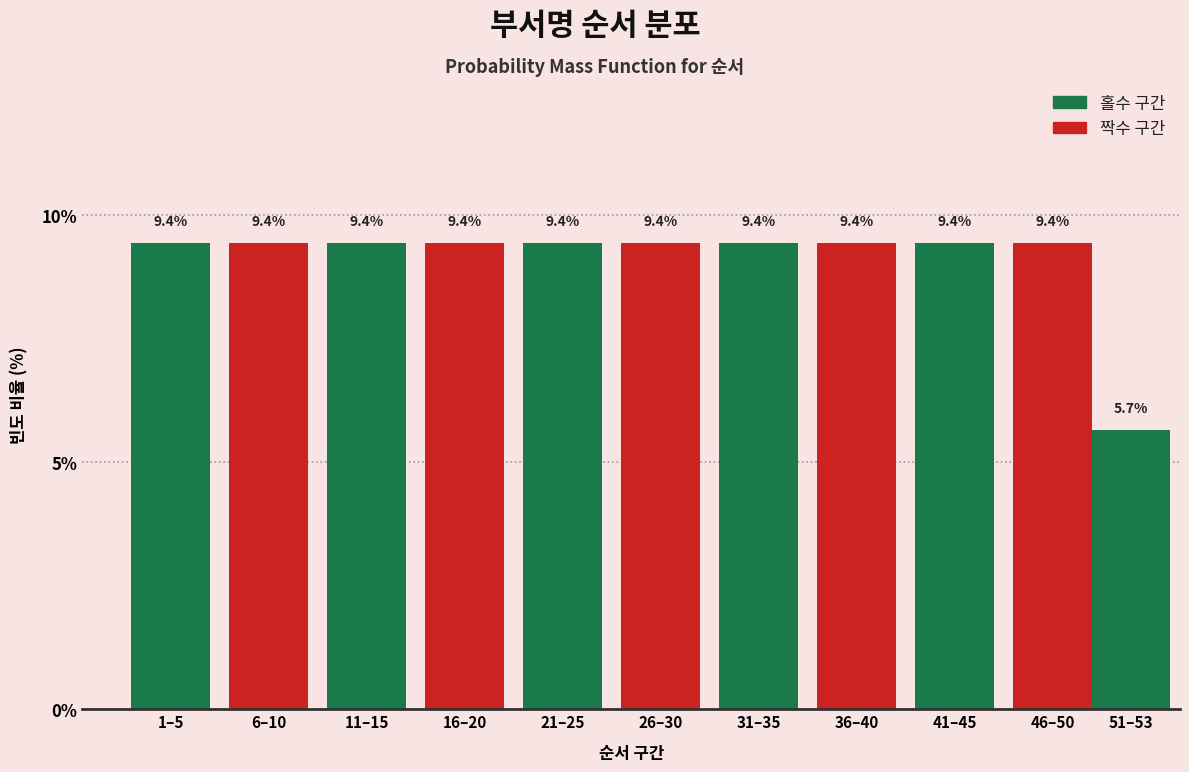

Reading left to right, transcribe all the data shown in this chart.

9.4	9.4	9.4	9.4	9.4	9.4	9.4	9.4	9.4	9.4	5.7